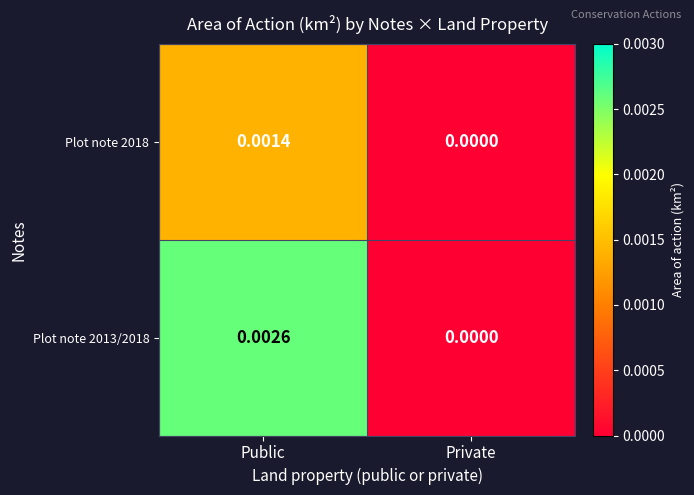

Which category has the highest value across all series?

Public